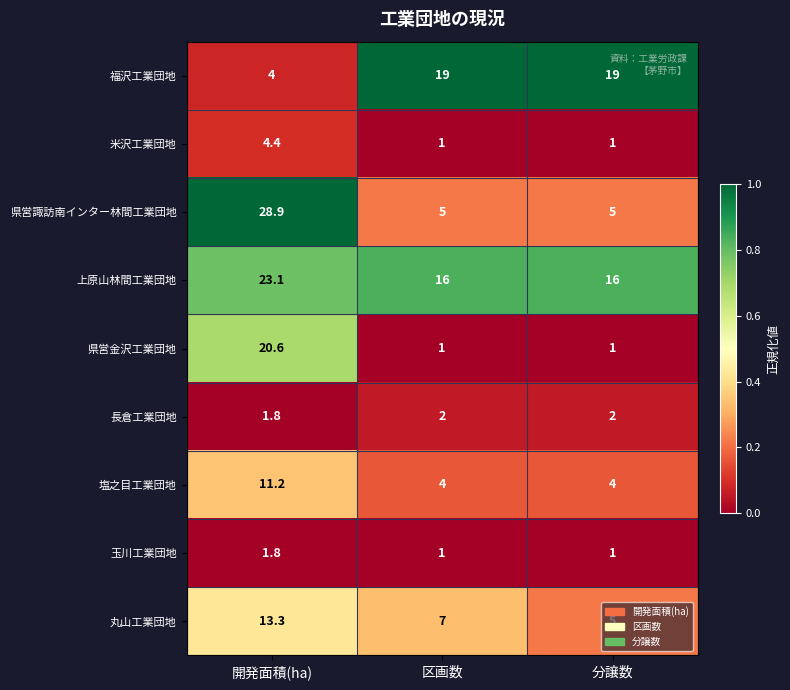

What is the spread (max minus min) of values at 開発面積(ha)?

27.1